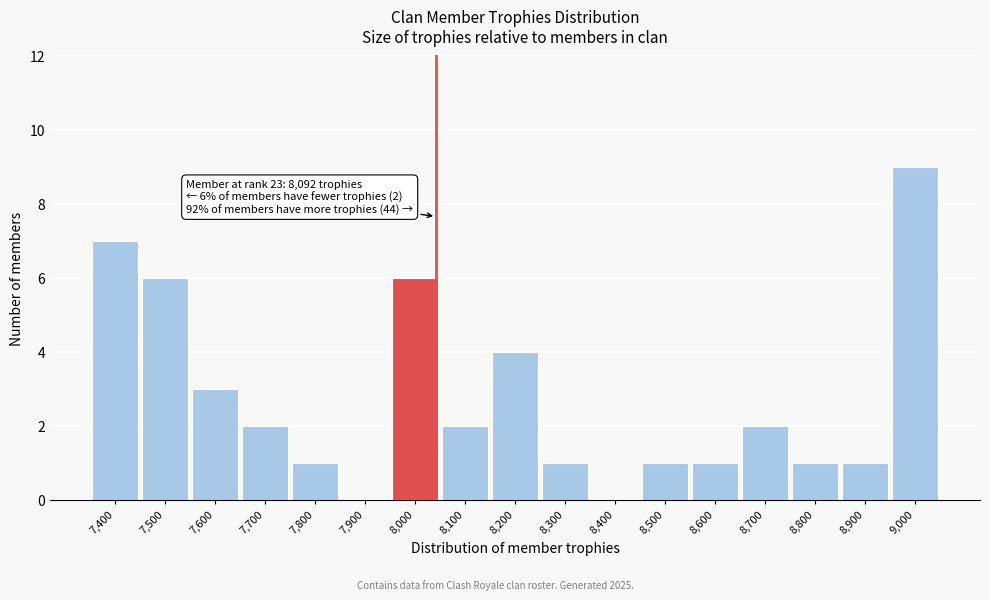

Reading left to right, extract all data points from this chart.

7,400=7	7,500=6	7,600=3	7,700=2	7,800=1	7,900=0	8,000=6	8,100=2	8,200=4	8,300=1	8,400=0	8,500=1	8,600=1	8,700=2	8,800=1	8,900=1	9,000=9